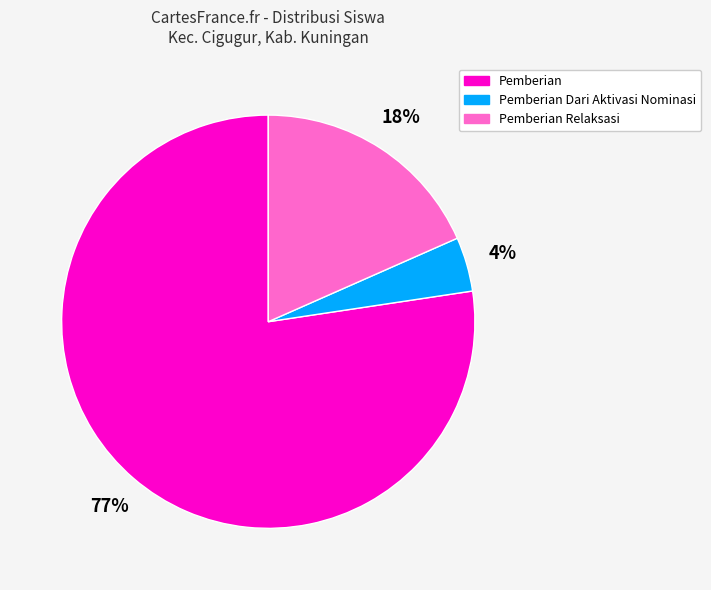

Do Pemberian Dari Aktivasi Nominasi and Pemberian together represent more than half of the pie?

Yes